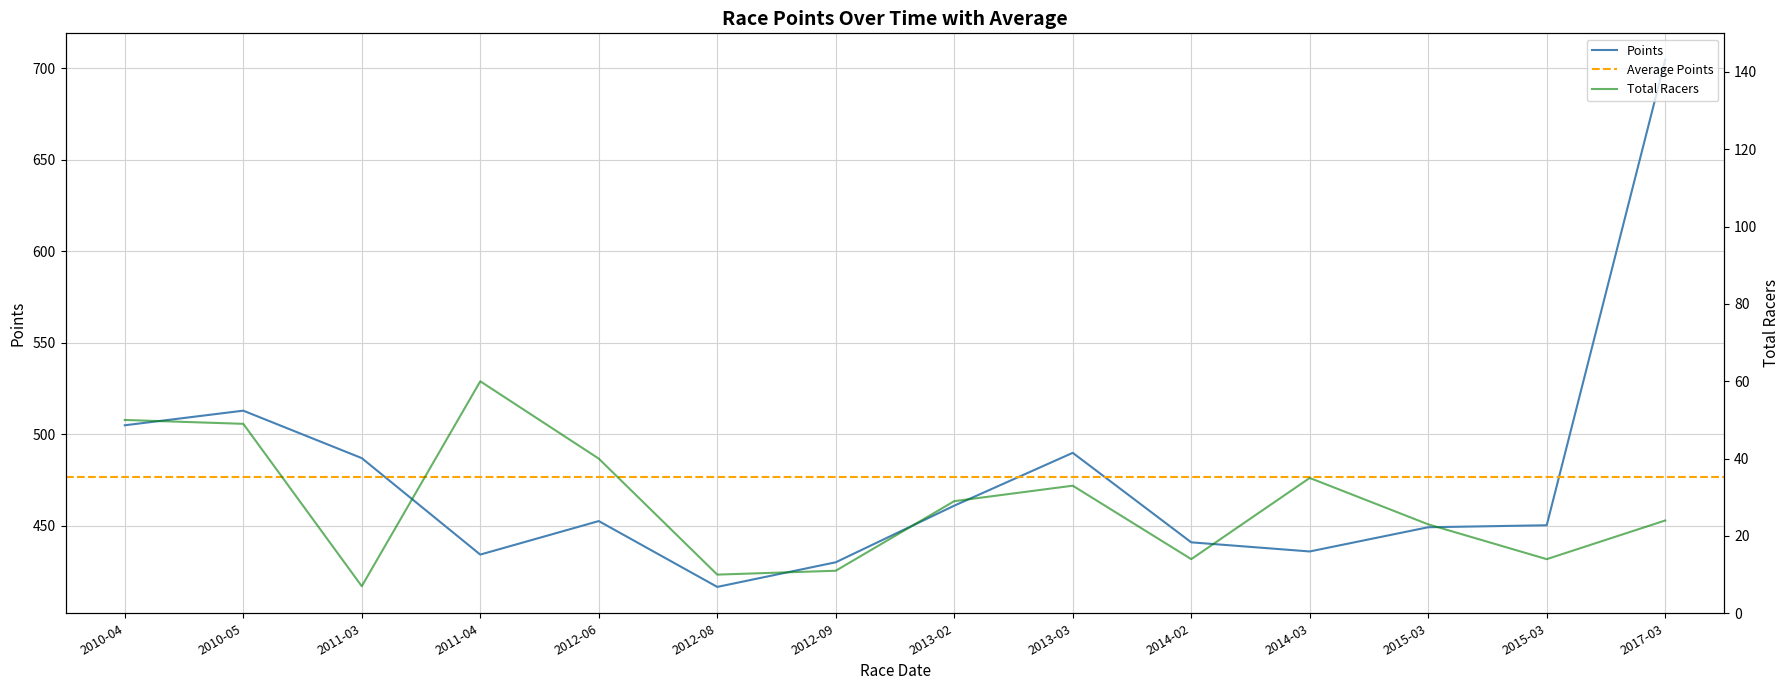

What is the greatest value displayed?

704.8